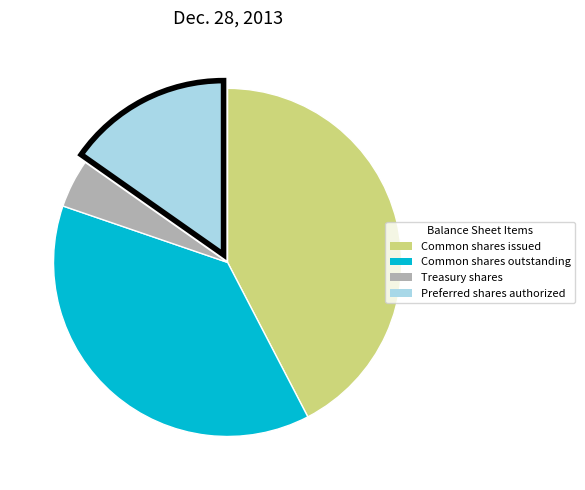

Is there a majority slice in this chart?

No